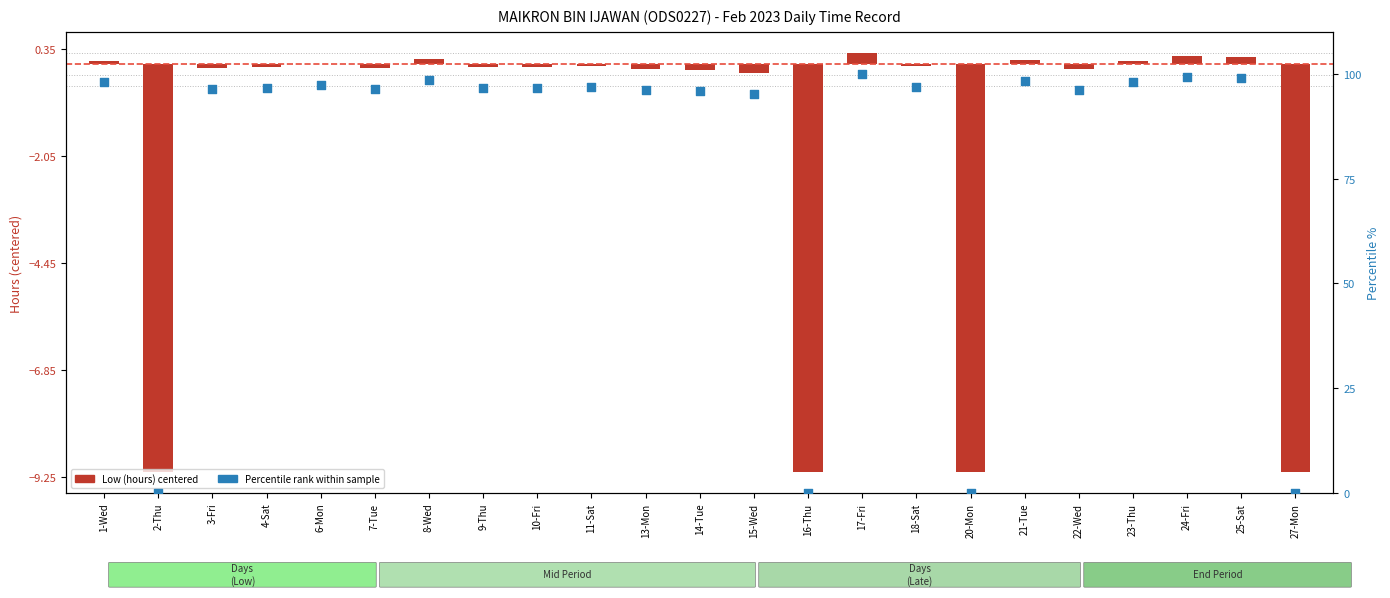

Which series has the largest total across all categories?

Percentile rank within sample